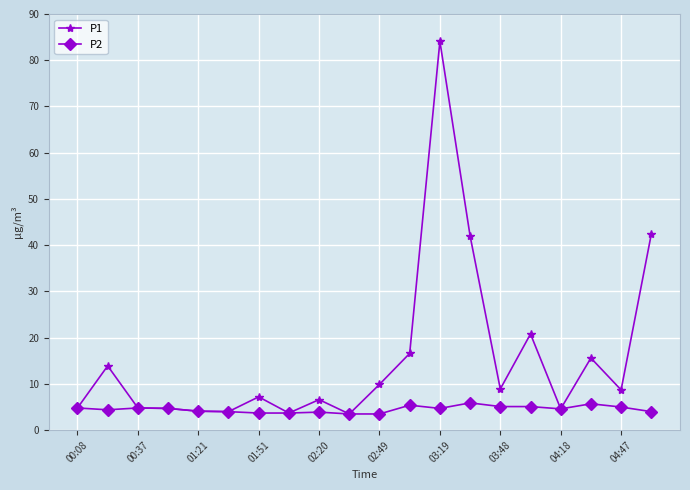

At how many categories does at least one series exceed 30?

3